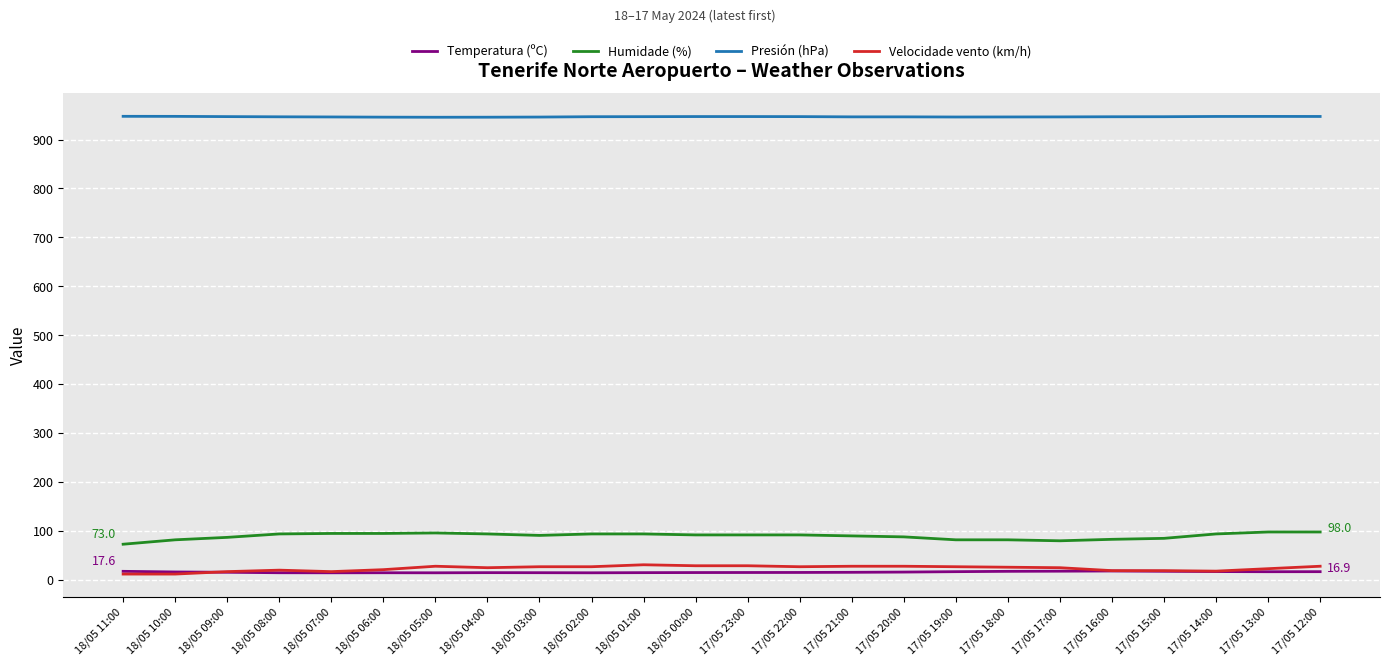

True or false: Velocidade vento (km/h) and Humidade (%) intersect in this chart.

False